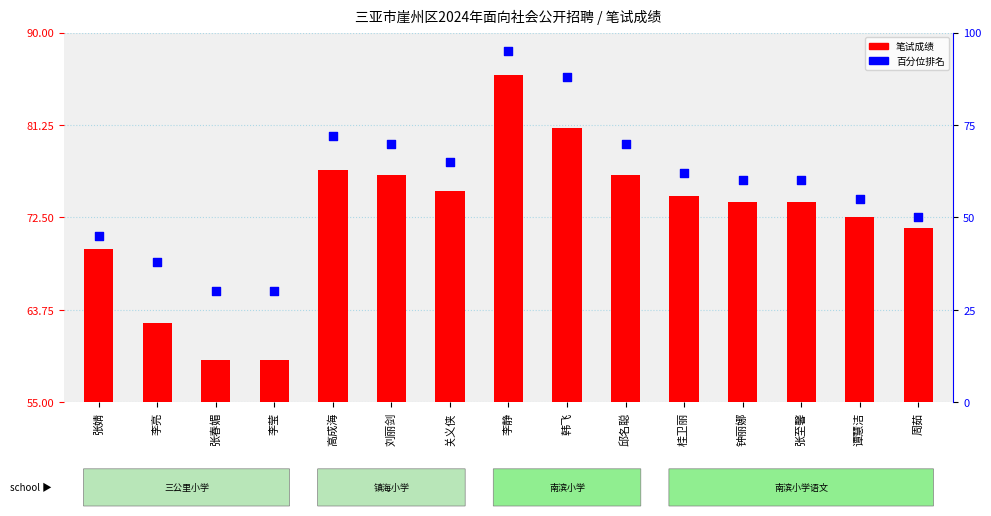

At which category is the sum across all series the highest?

李静